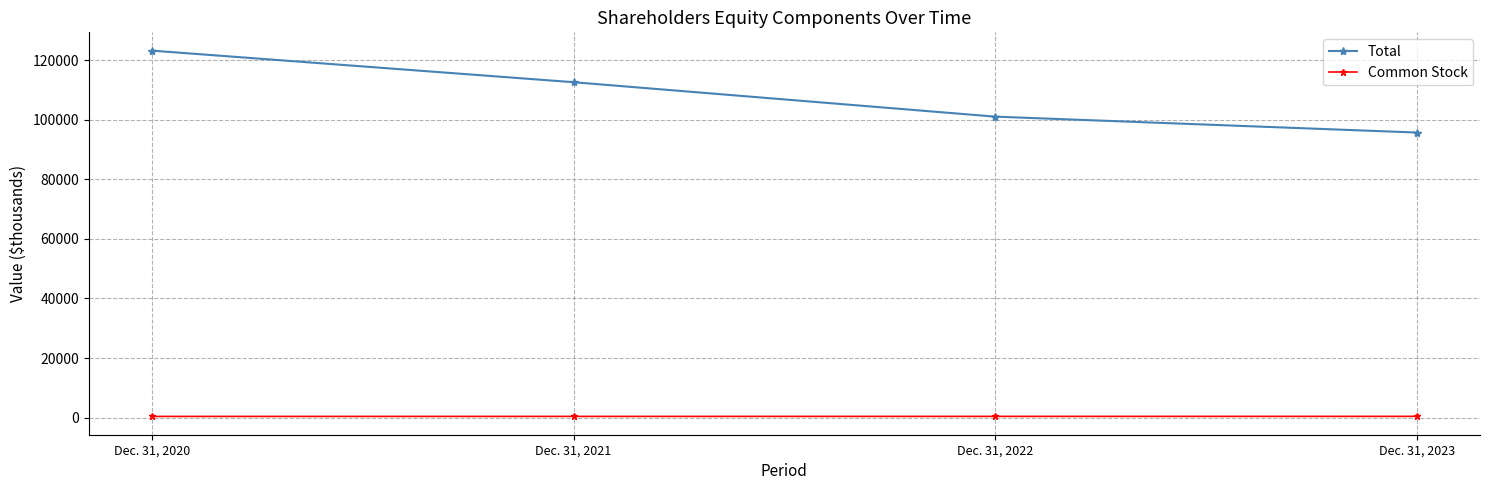

What is the sum of the Total values at Dec. 31, 2021 and Dec. 31, 2020?

235699